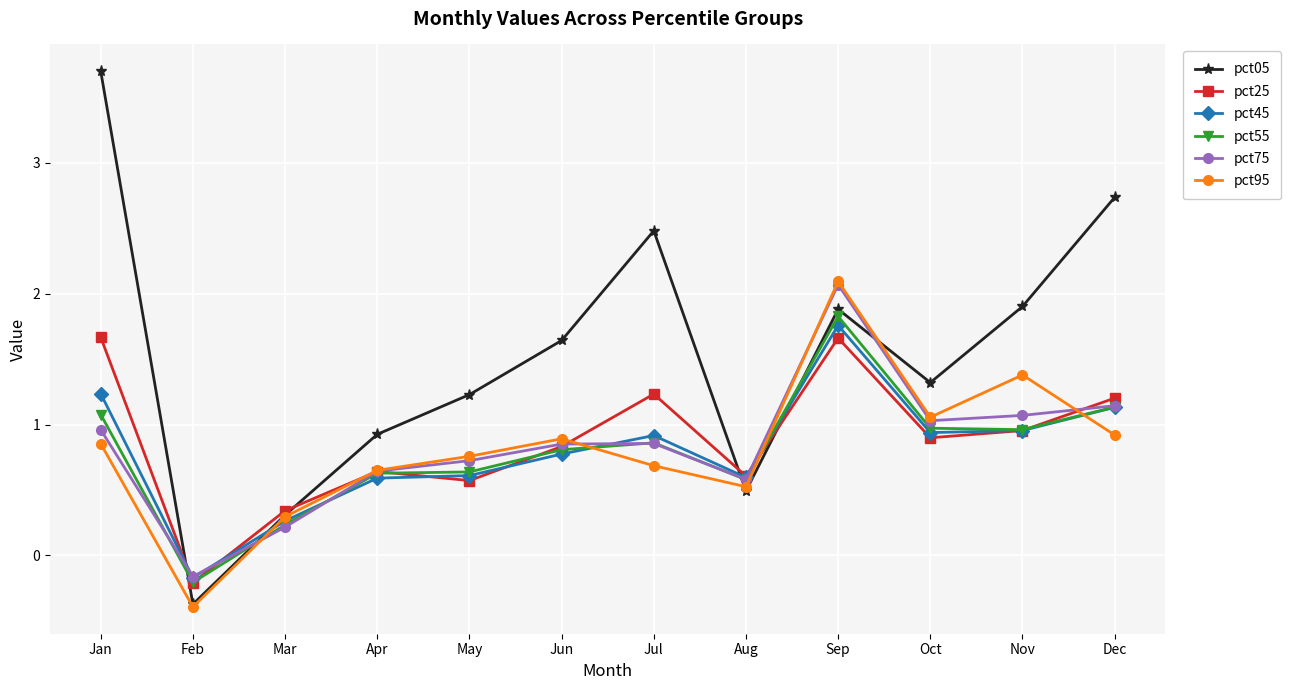

How many data points in pct55 are less than 0?

1